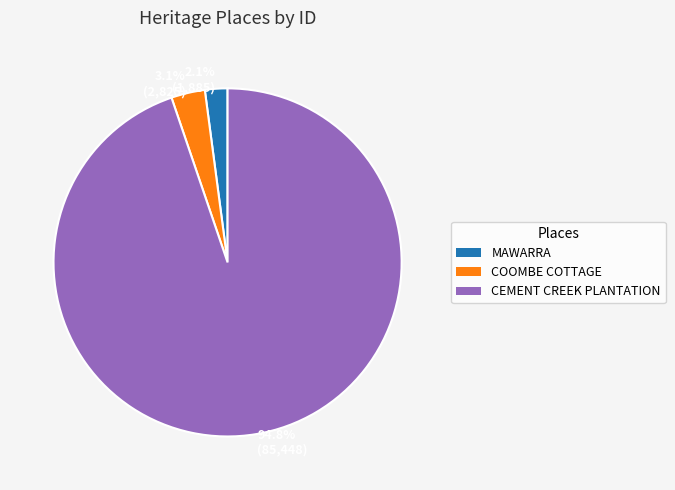

Between 3.1% (2,825) and 94.8% (85,448), which is larger?

94.8% (85,448)